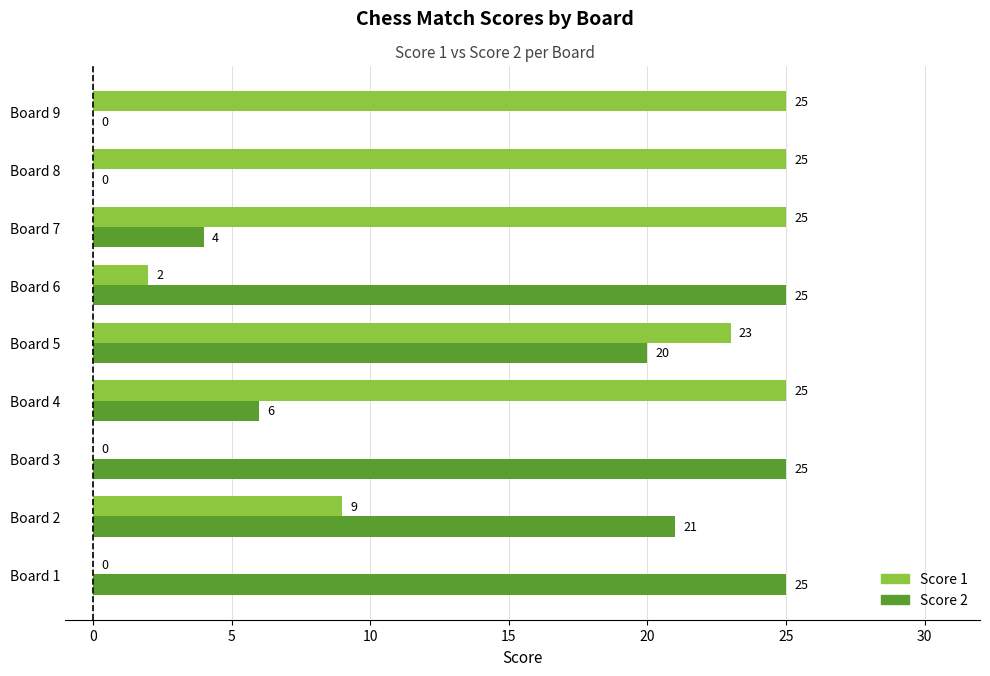

How many series are shown in this chart?

2